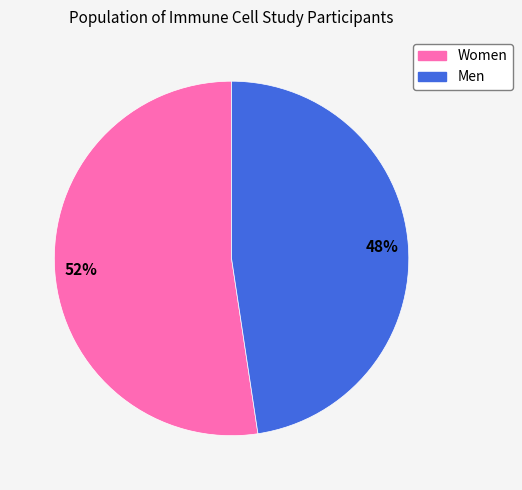

Count the number of slices in the pie.

2